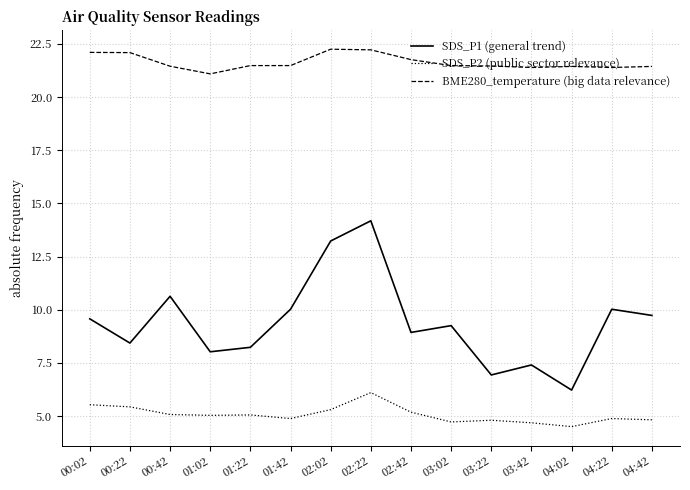

True or false: SDS_P1 (general trend) has a value of 7.0 at 00:42.

False